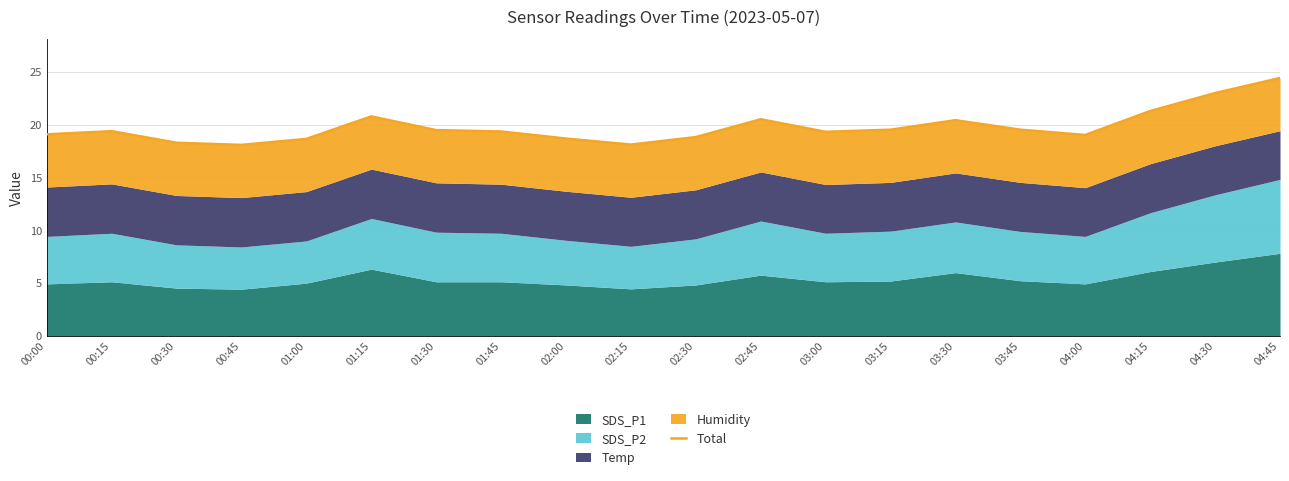

Reading right to left, transcribe all the data shown in this chart.

24.4	23.0	21.3	19.0	19.5	20.4	19.5	19.3	20.5	18.8	18.1	18.7	19.3	19.5	20.8	18.6	18.1	18.3	19.4	19.1